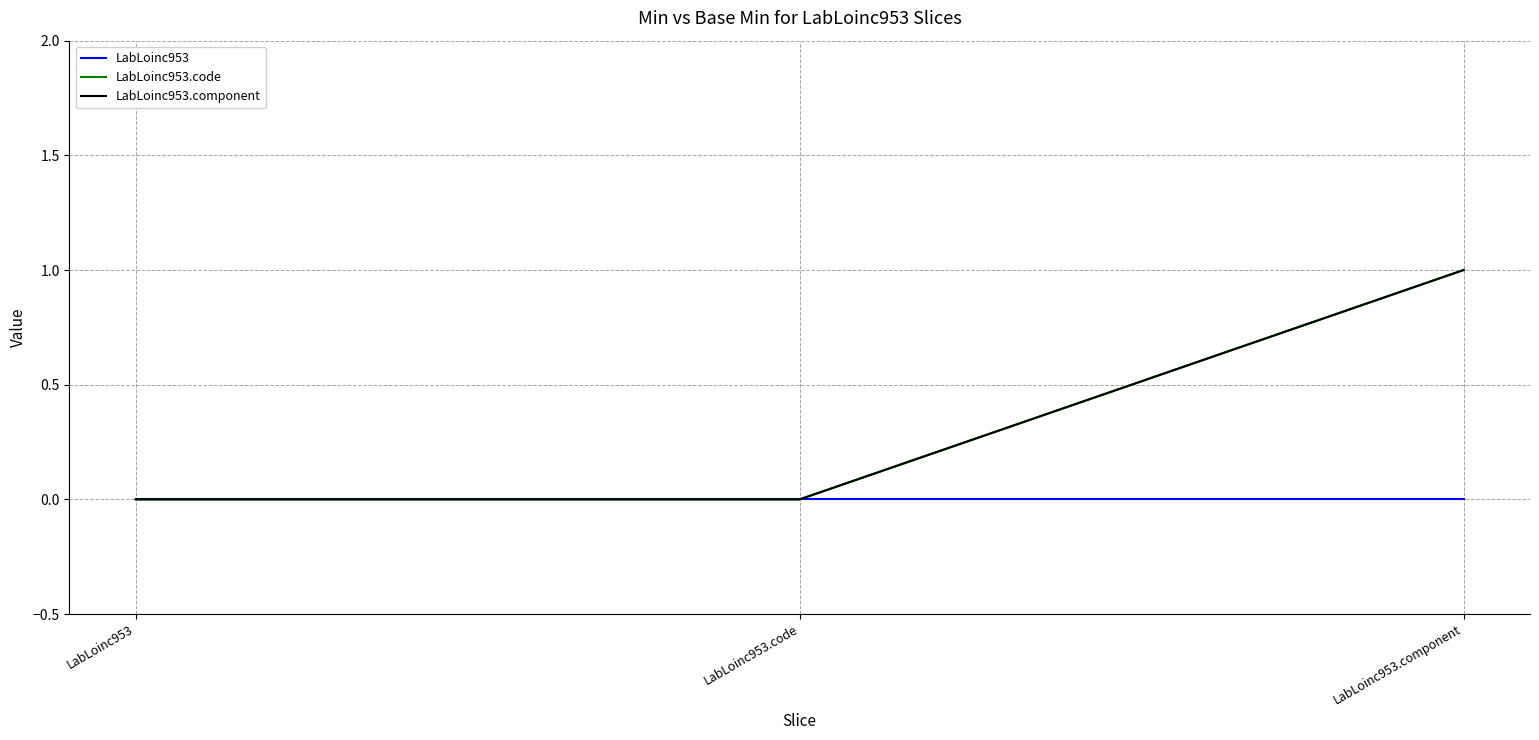

Is this an area chart (filled region under the line)?

No